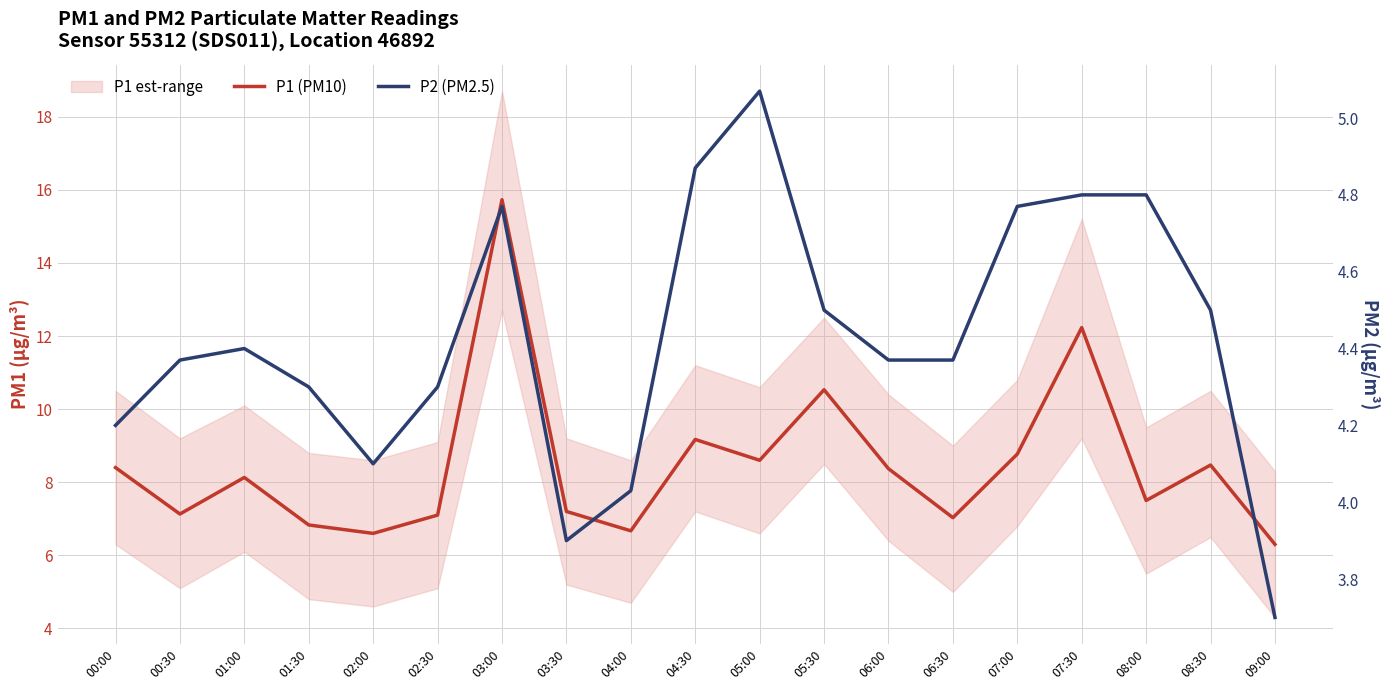

What is the sum of the P2 (PM2.5) values at 05:30 and 03:30?

8.4